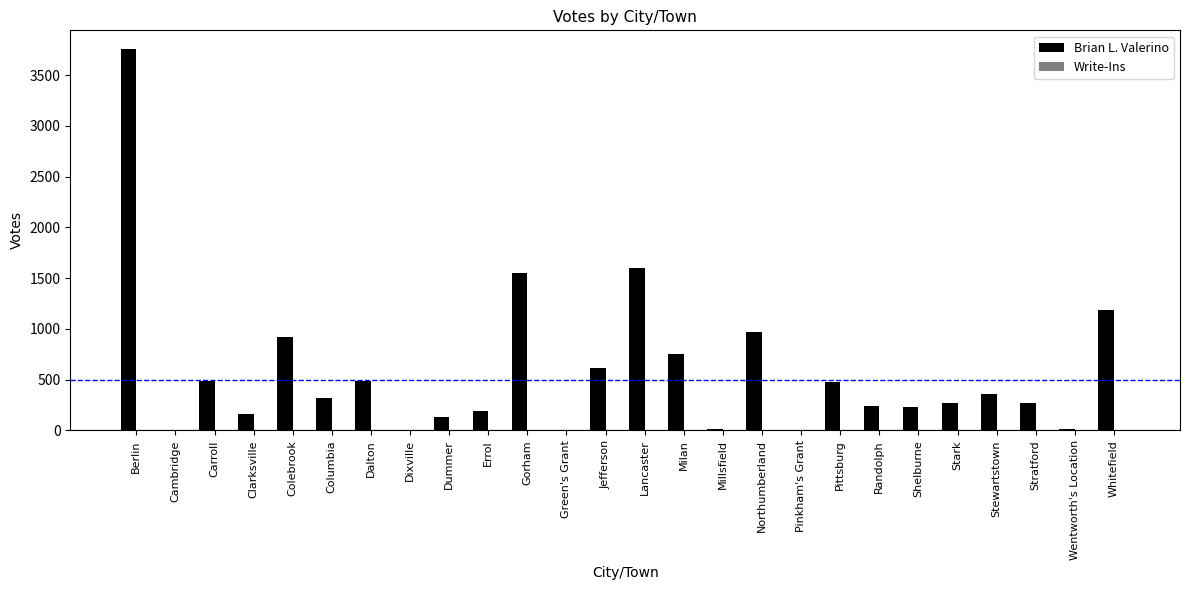

How many categories are shown in the chart?

26